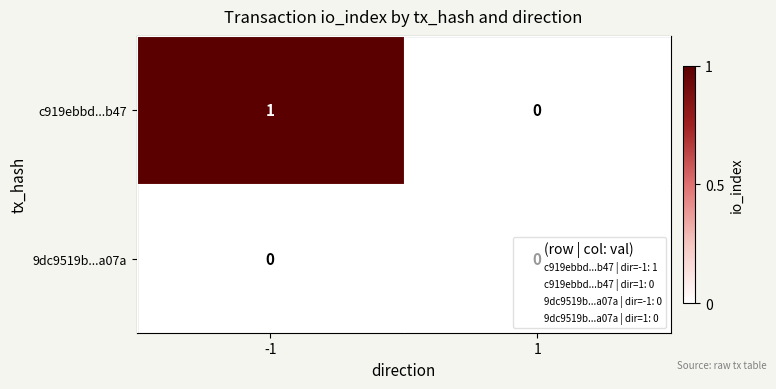

At which category is the sum across all series the highest?

-1